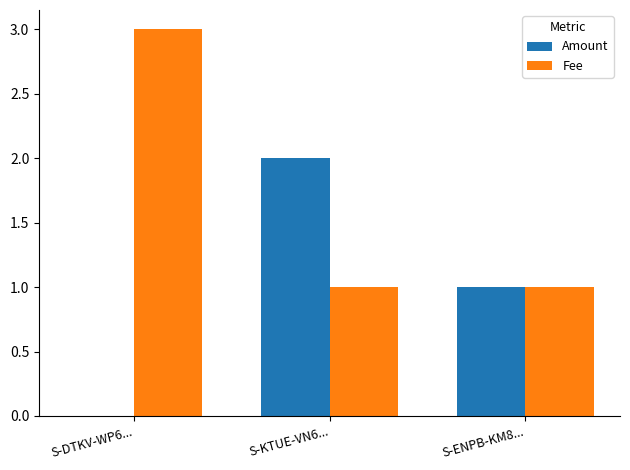

Which series has the largest total across all categories?

Fee